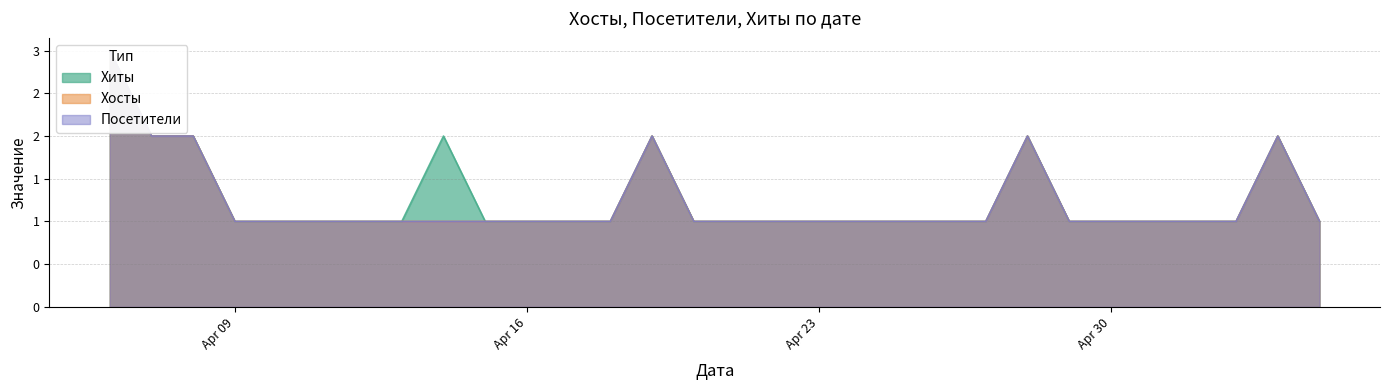

The value of Хиты at 2024-05-02 is 1. True or false?

True